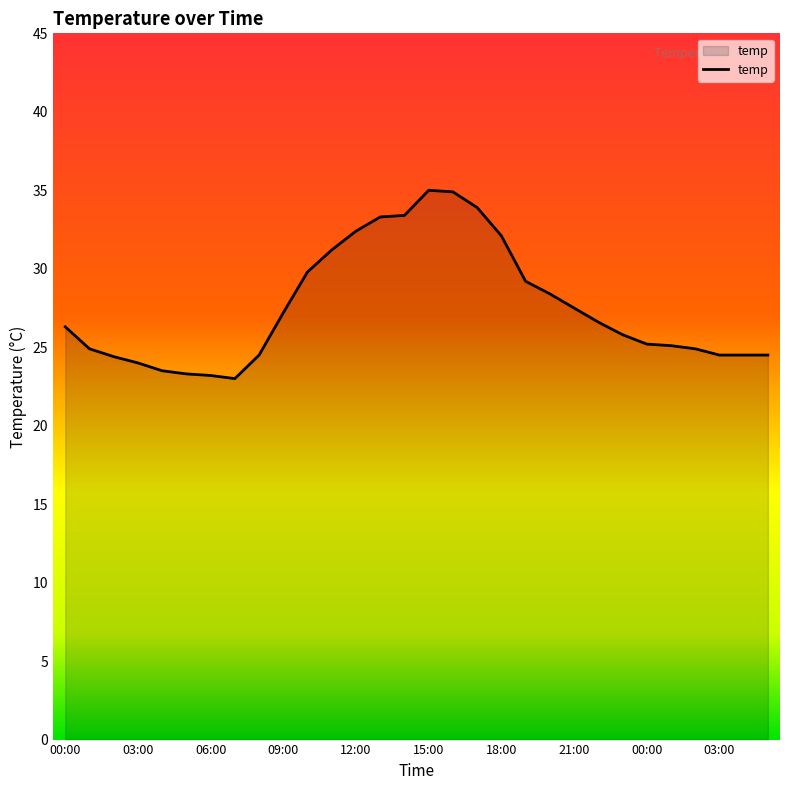

What is the minimum value shown in the chart?

23.0